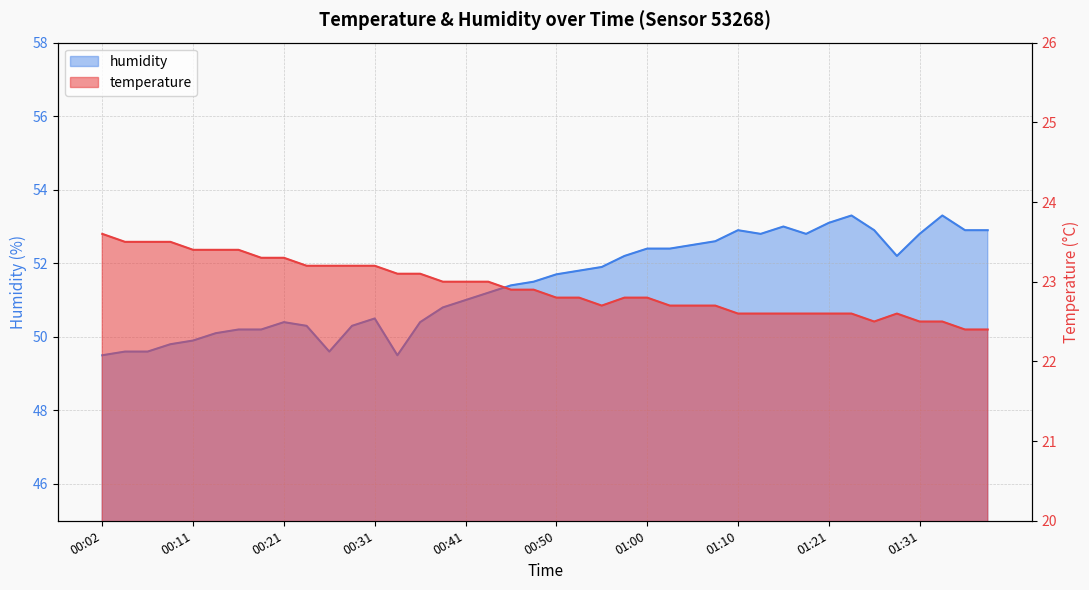

At which label is humidity closest to 51?

00:41